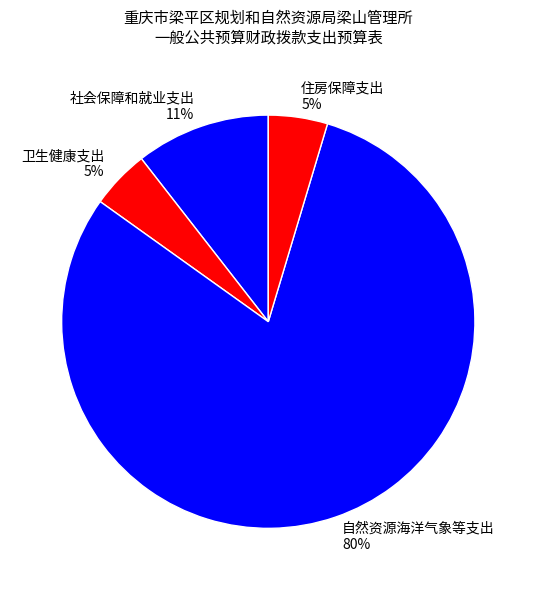

Is it true that 卫生健康支出 is 5% of the pie?

True